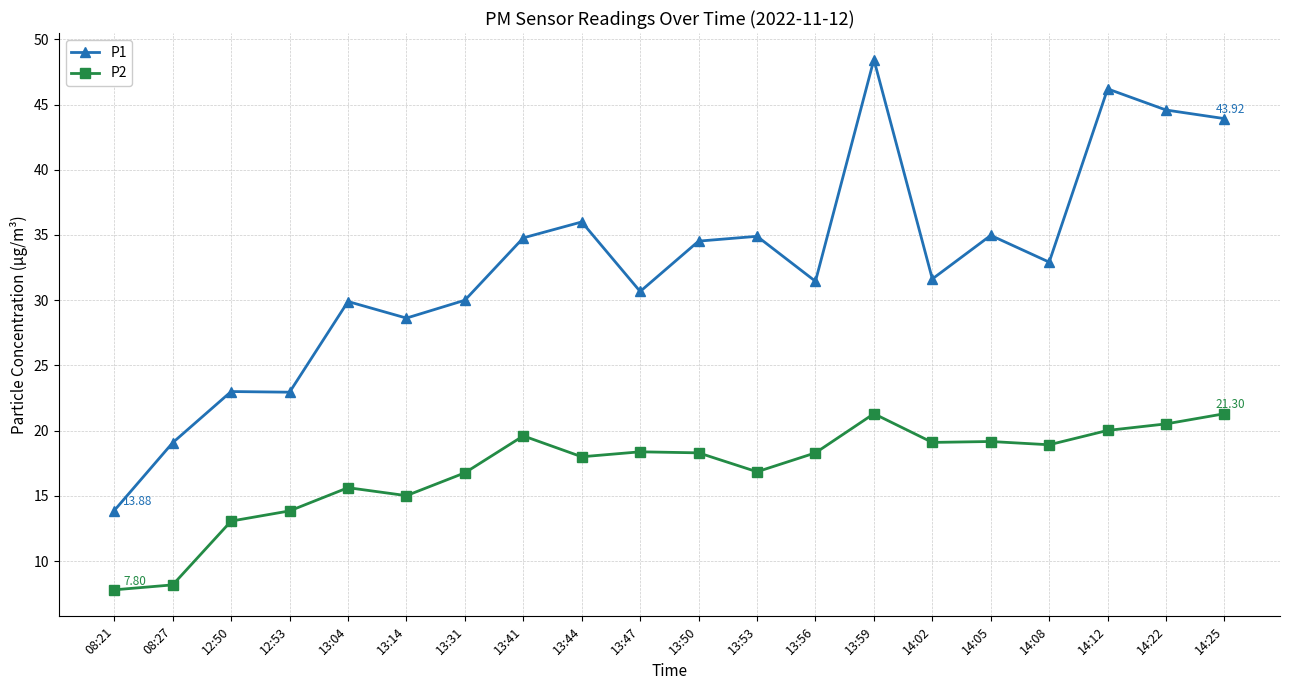

What is the difference between the second highest and minimum values in the P2 series?

13.5